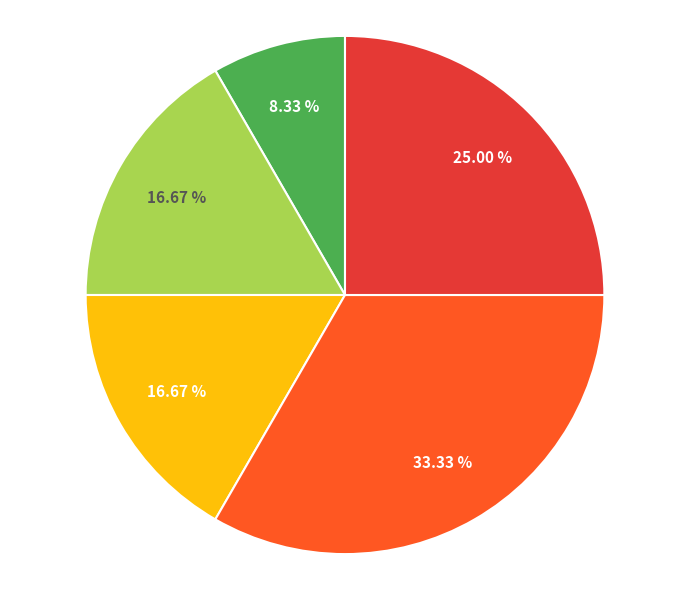

Is there any slice that represents more than half of the pie?

No